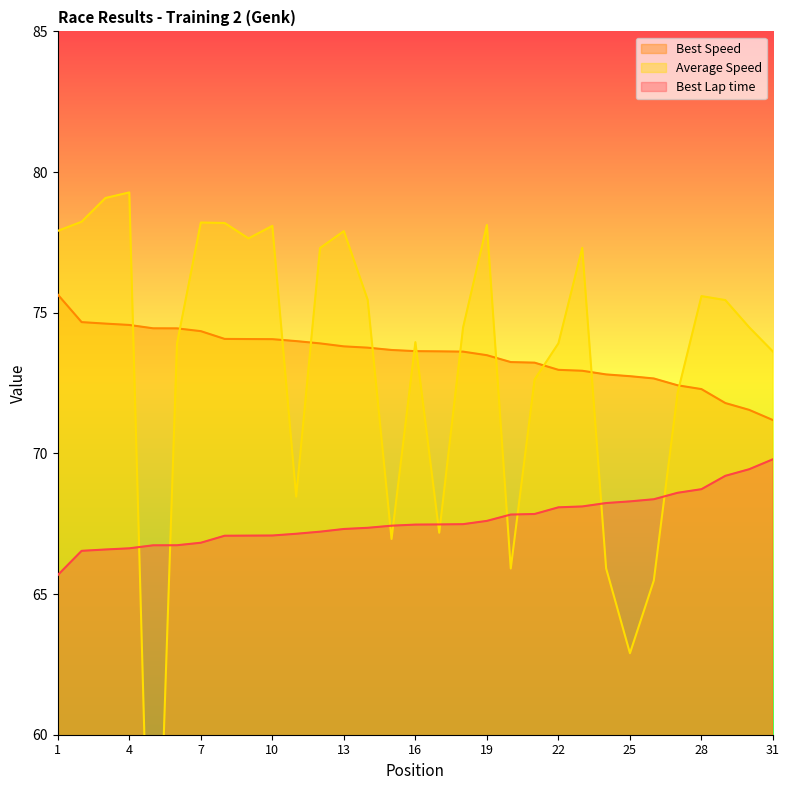

What is the minimum value shown in the chart?

48.7